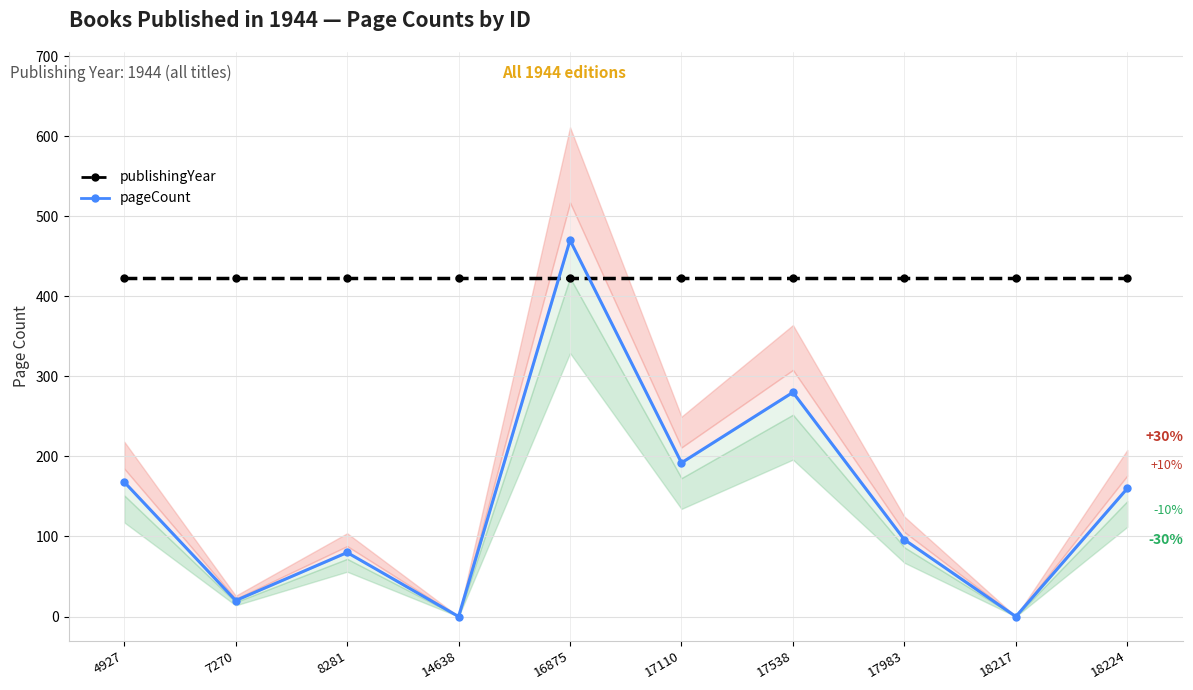

Which series has the largest total across all categories?

publishingYear